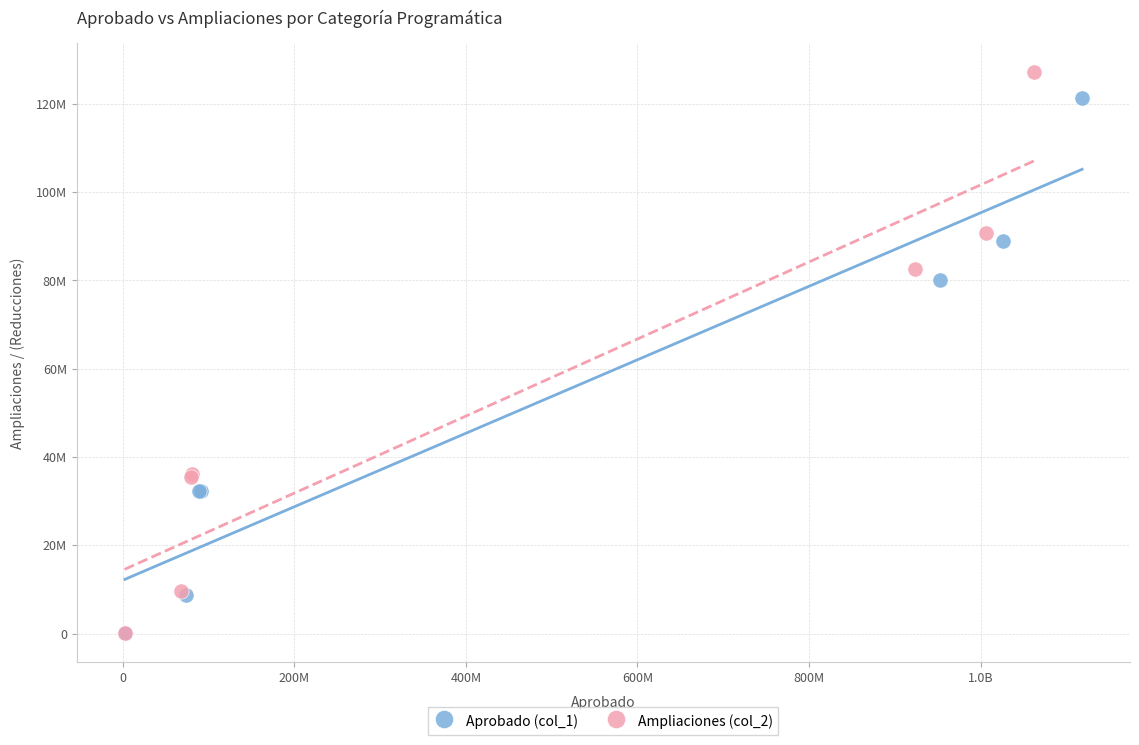

What are all the series names shown in the legend?

Aprobado (col_1), Ampliaciones (col_2)